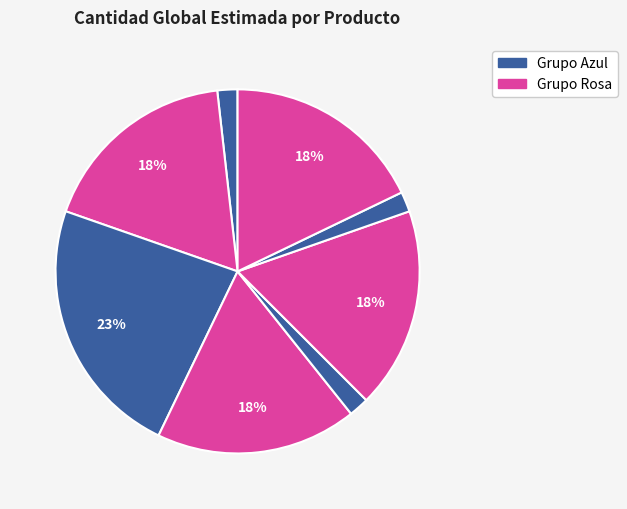

How many slices are in this pie chart?

8